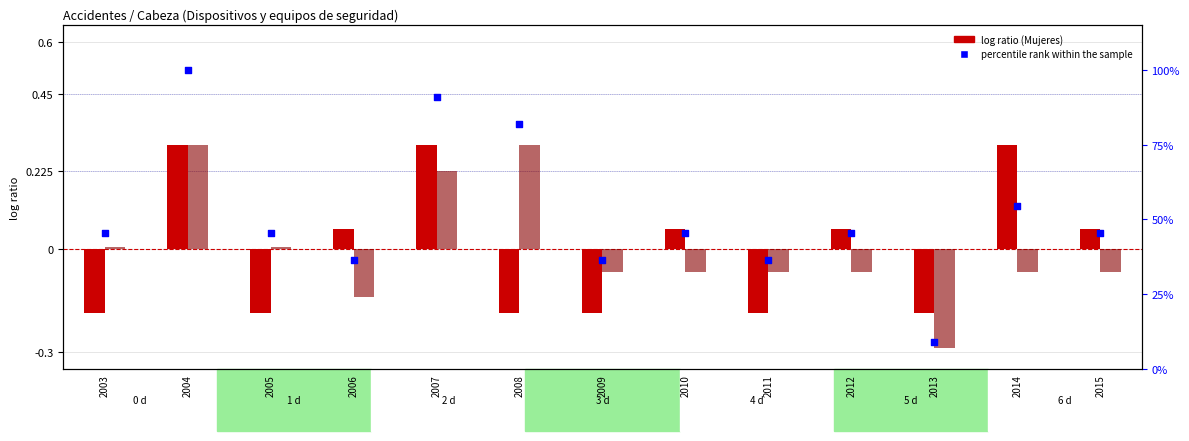

Which series contains the highest Y value?

percentile rank within the sample